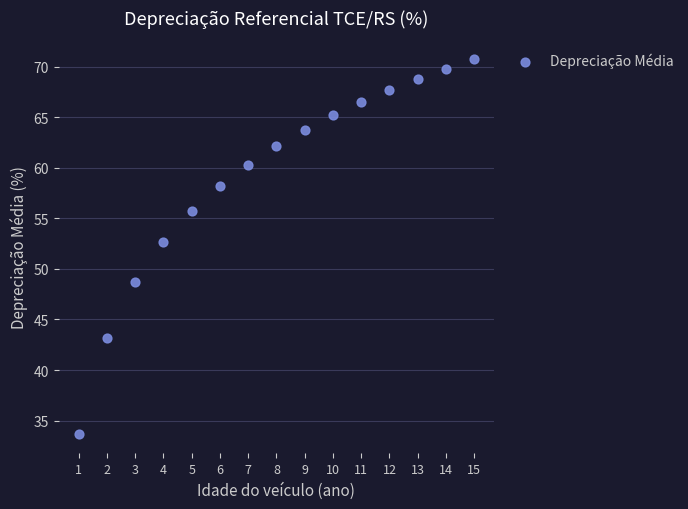

What Y value in the scatter plot is closest to 52?

52.6